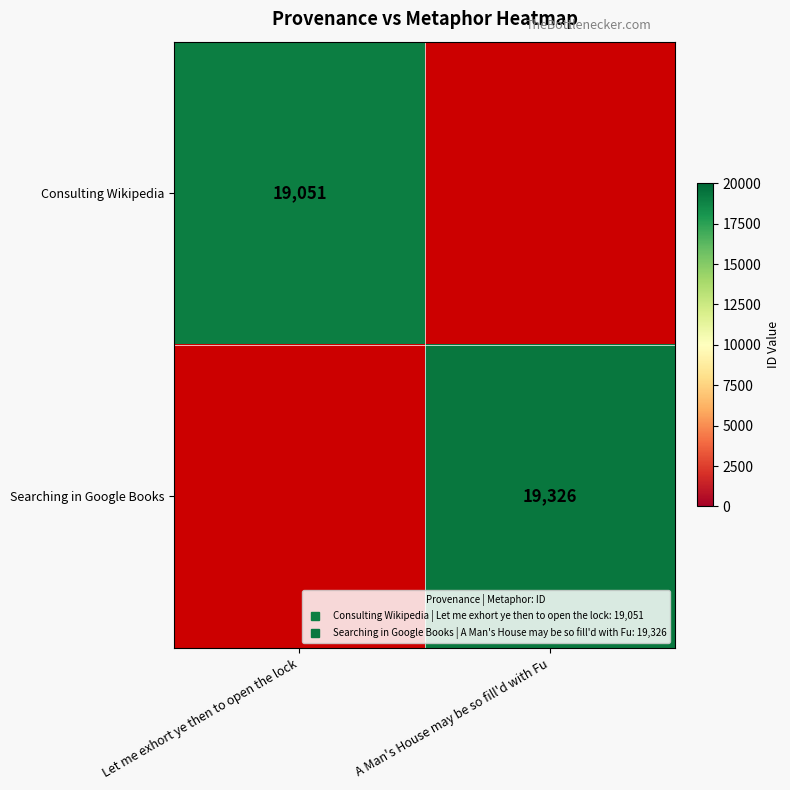

The Searching in Google Books series shows 19326 at A Man's House may be so fill'd with Fu. True or false?

True